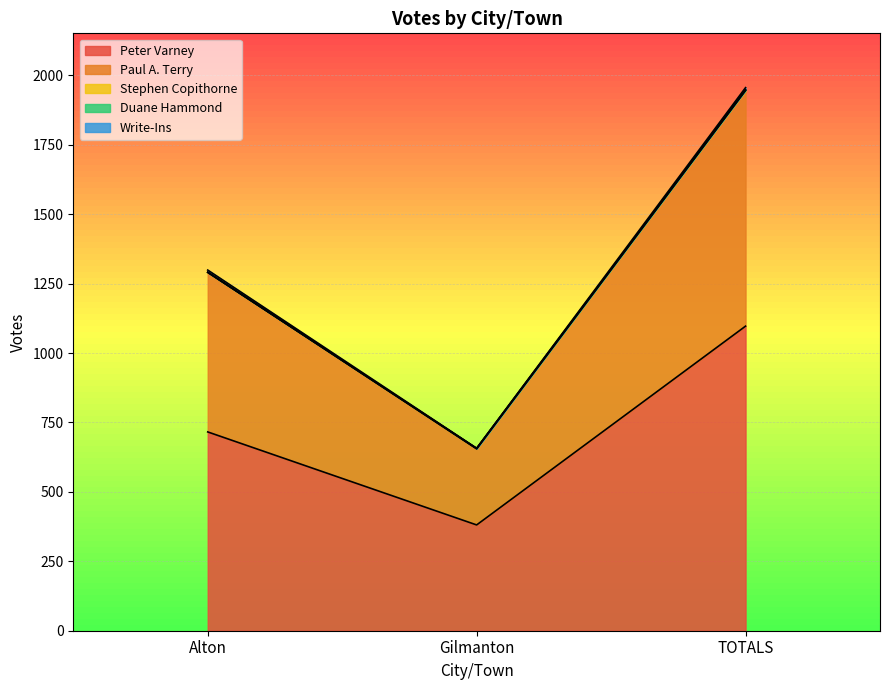

Which series changed the most between Alton and TOTALS?

Peter Varney